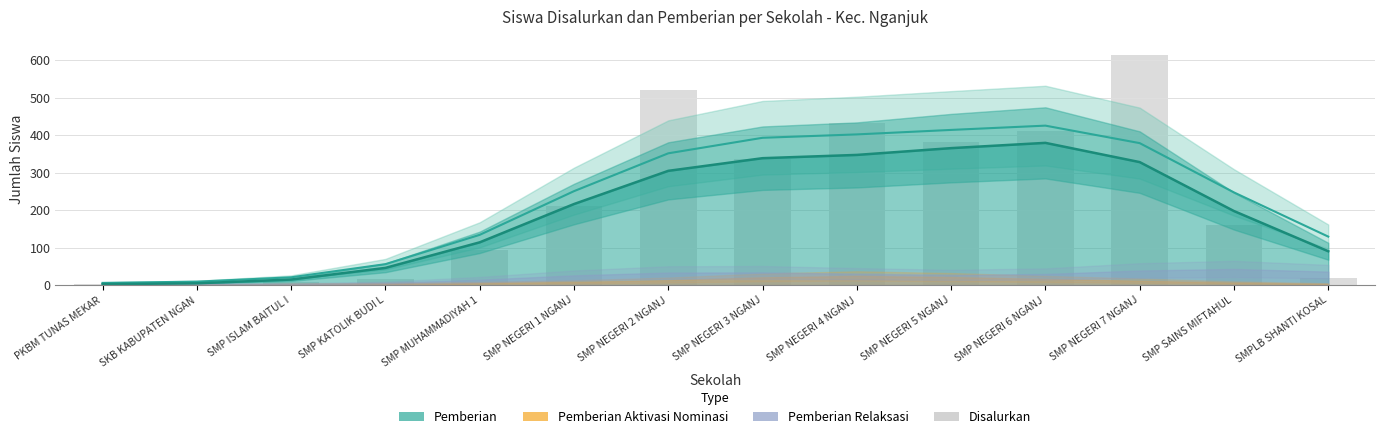

What is the label of the 11th bar from the right?

SMP KATOLIK BUDI L